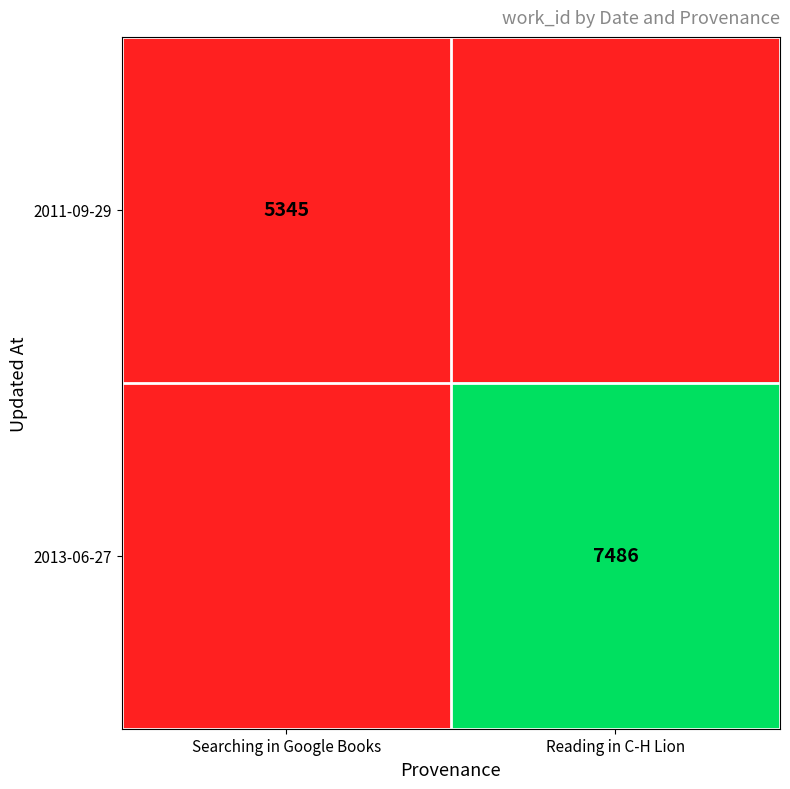

True or false: 2011-09-29 has a value of 9510 at Searching in Google Books.

False